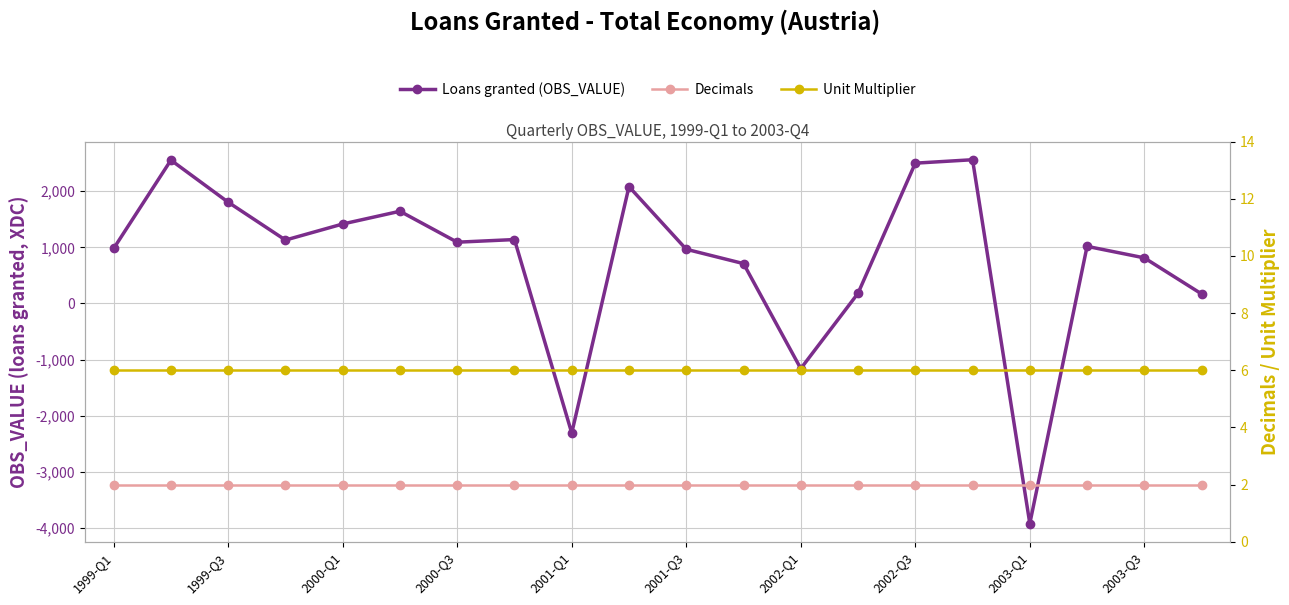

Is it true that Decimals equals 1 at 2003-Q1?

False